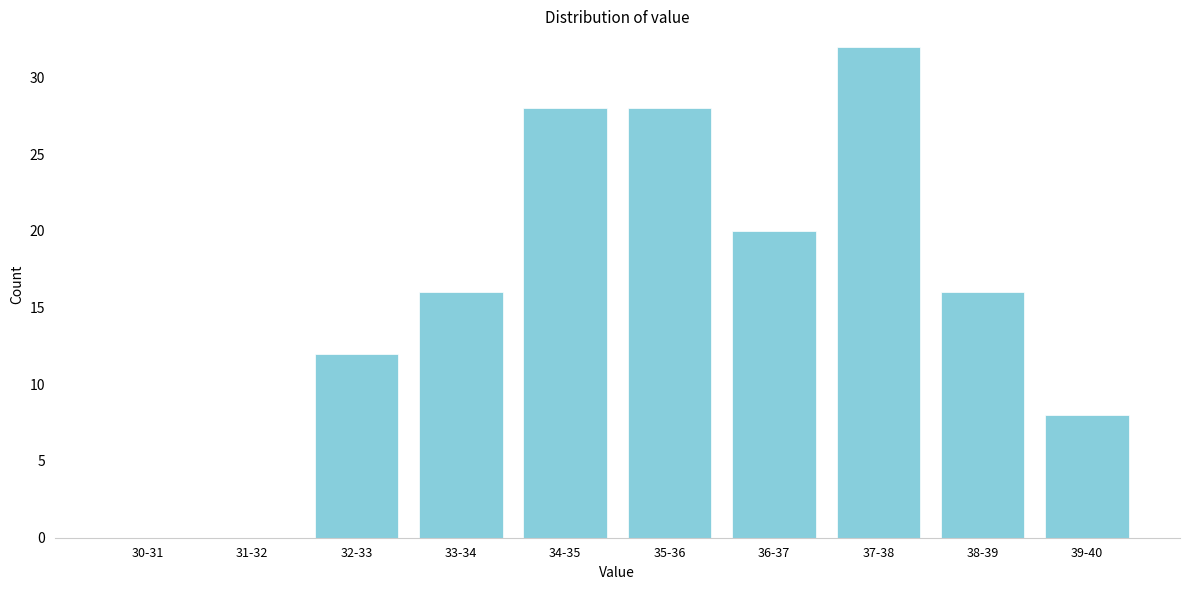

Reading right to left, list all the values displayed in this chart.

39-40=8	38-39=16	37-38=32	36-37=20	35-36=28	34-35=28	33-34=16	32-33=12	31-32=0	30-31=0